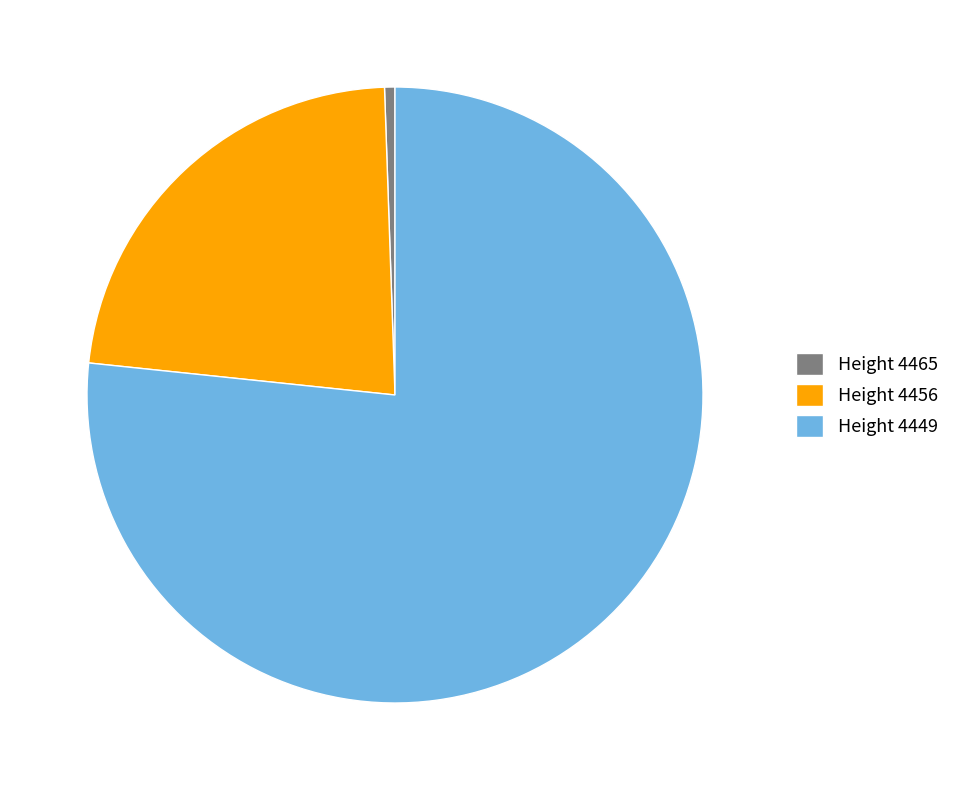

Which has a higher value, Height 4449 or Height 4465?

Height 4449